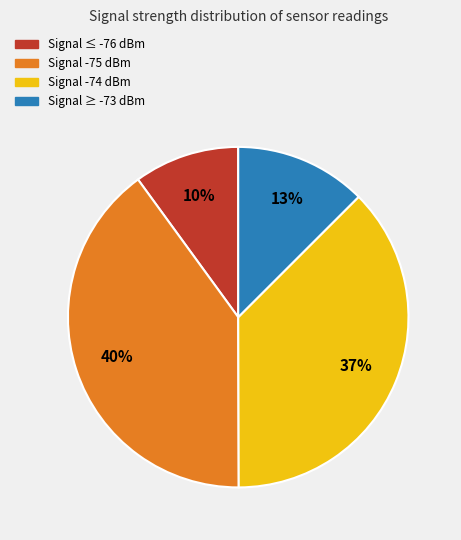

To the nearest percent, what is the average slice percentage?

25%